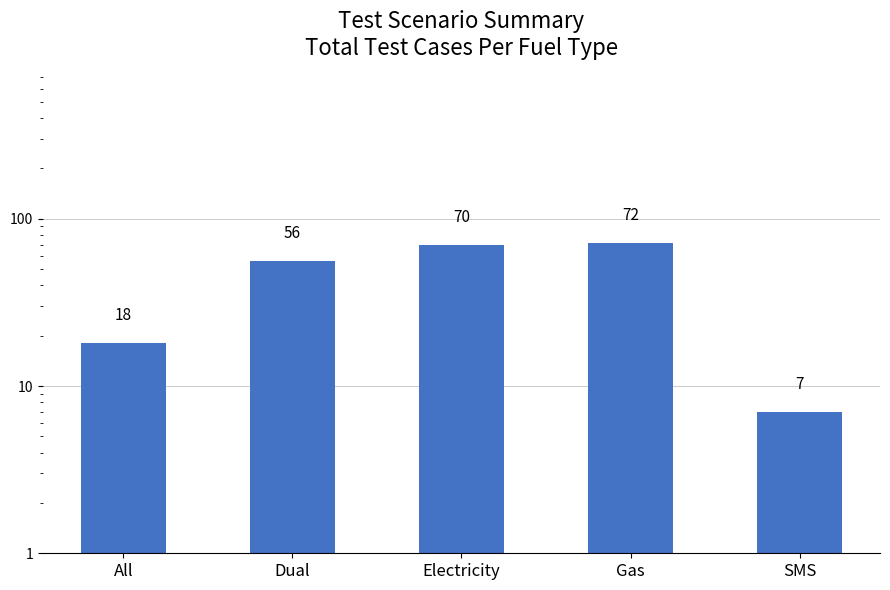

What is the average value?

45